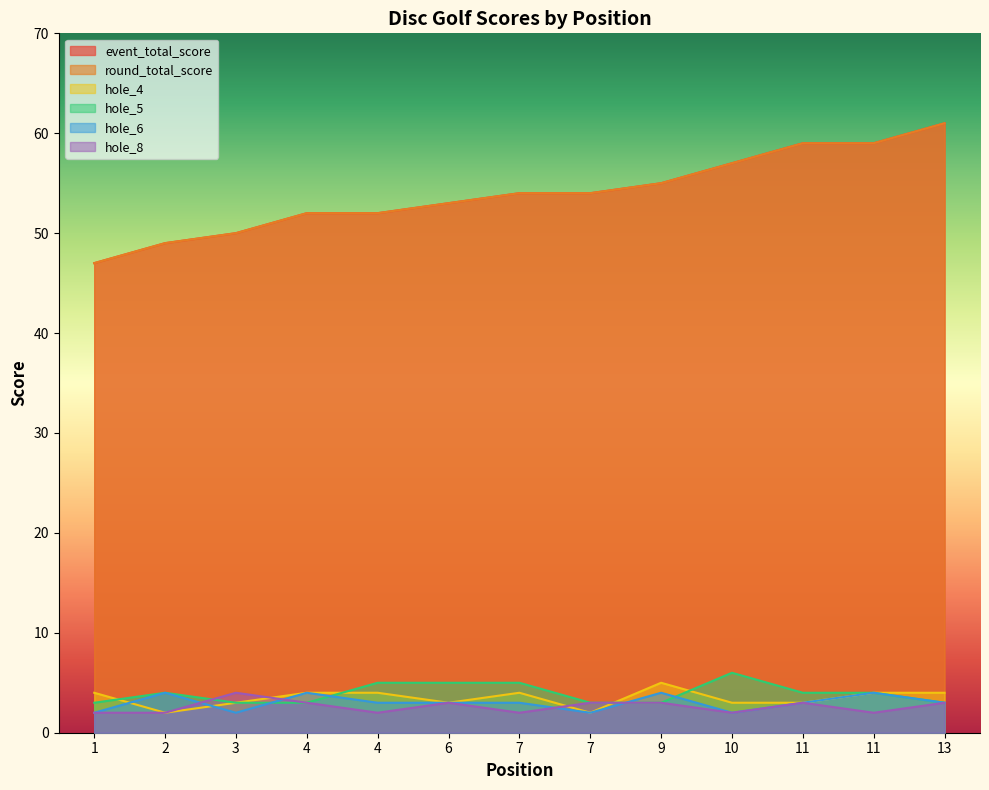

How many data points in hole_6 are less than 3?

4